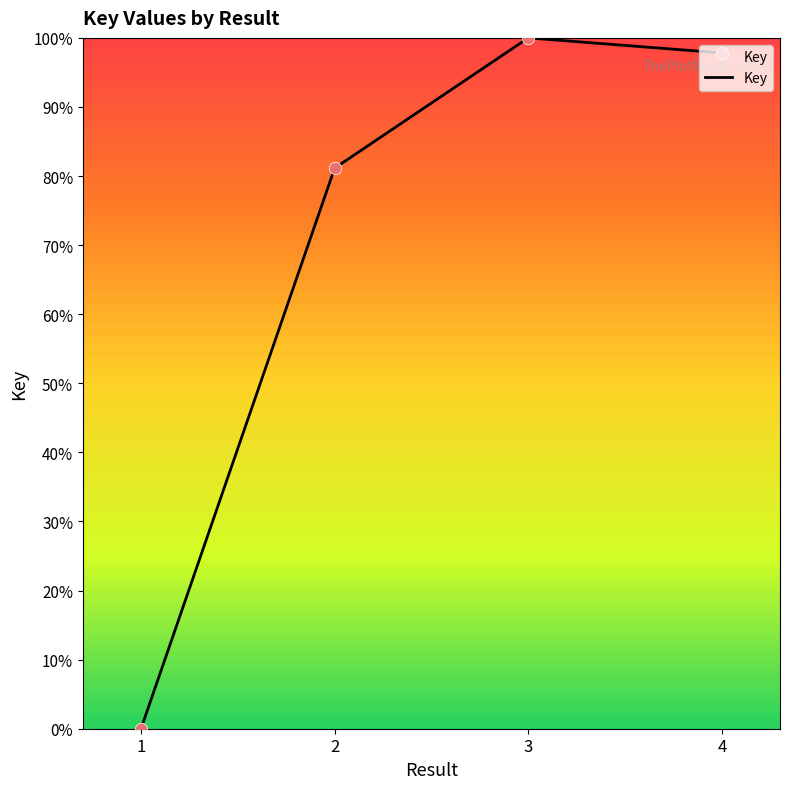

What is the ratio of the value at 3 to the value at 4?

1.0